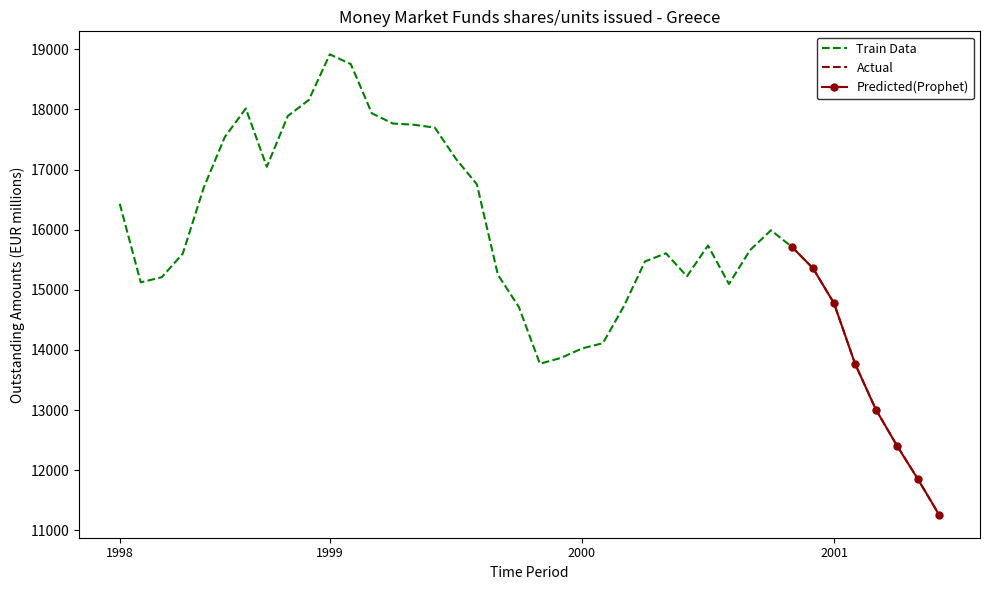

Does the chart have visible grid lines?

No